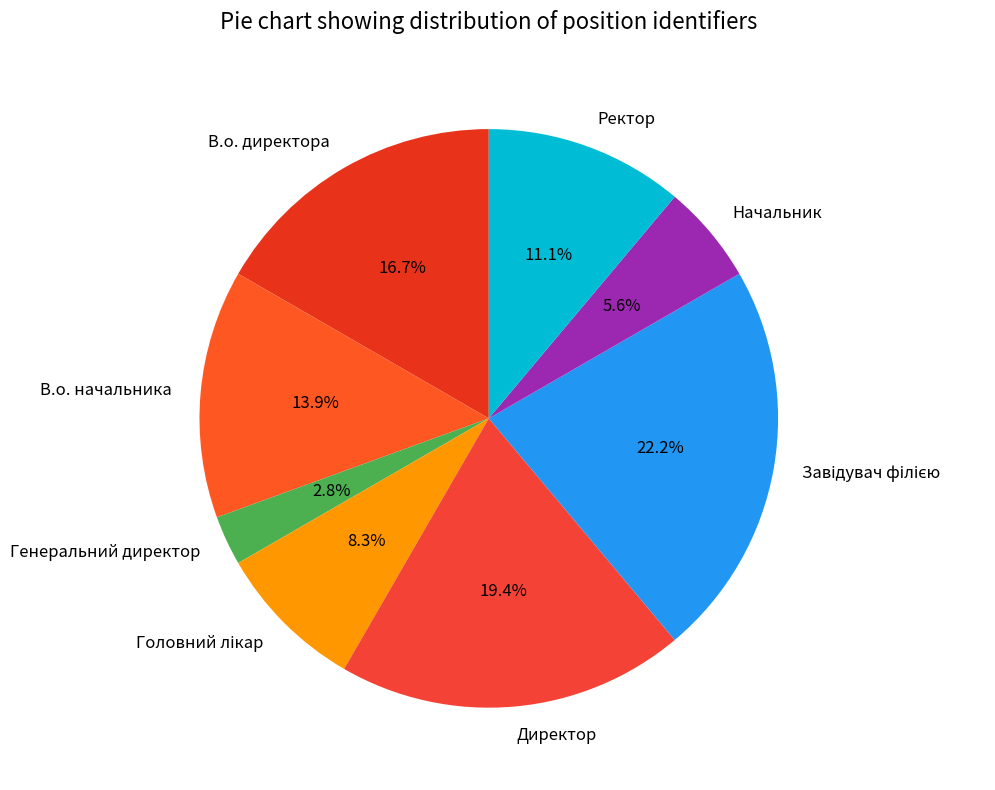

What is the ratio of the value at В.о. директора to the value at Генеральний директор?

6.0